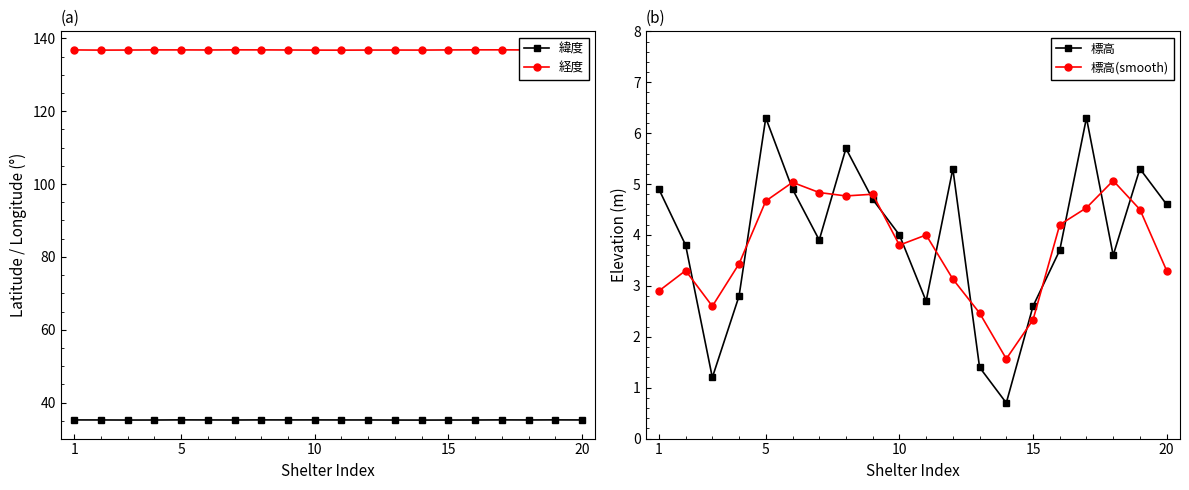

What are all the series names shown in the legend?

緯度, 経度, 標高, 標高(smooth)